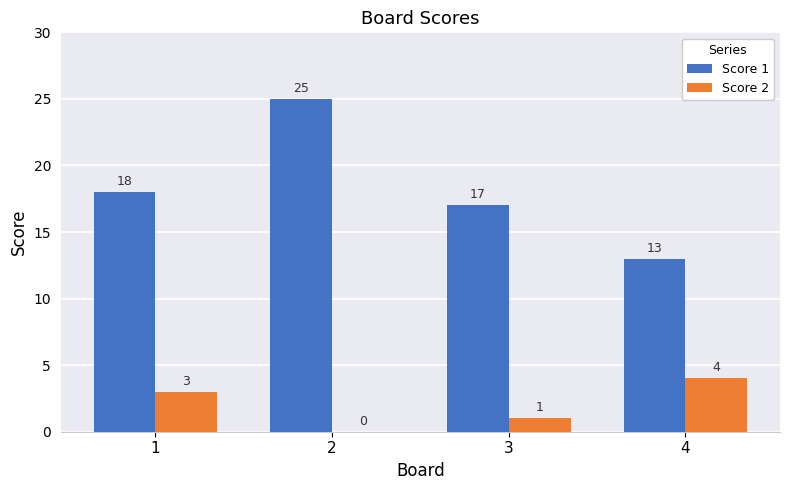

The Score 2 series shows 0 at 2. True or false?

True